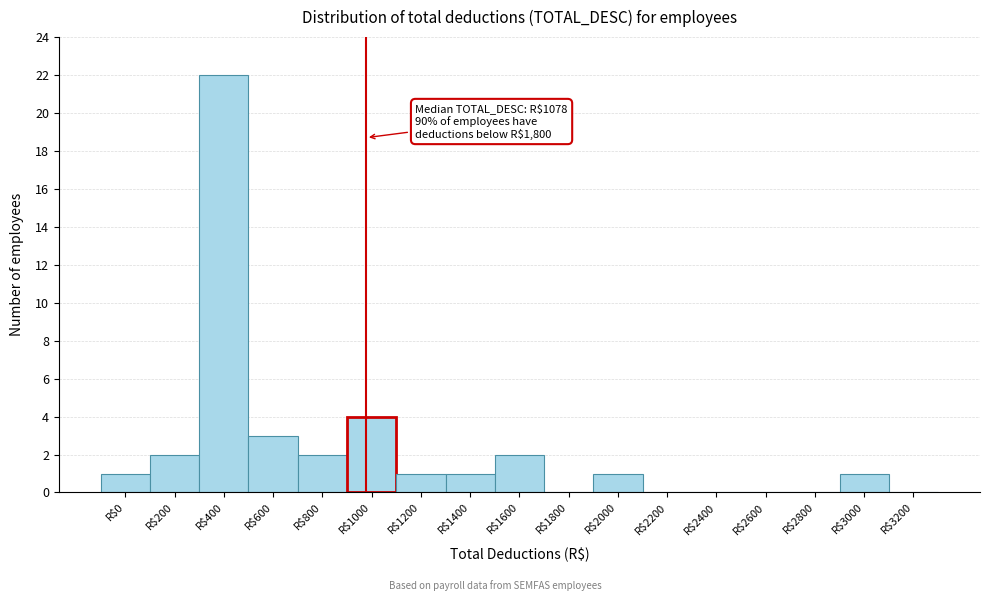

Which category has the highest value across all series?

R$400